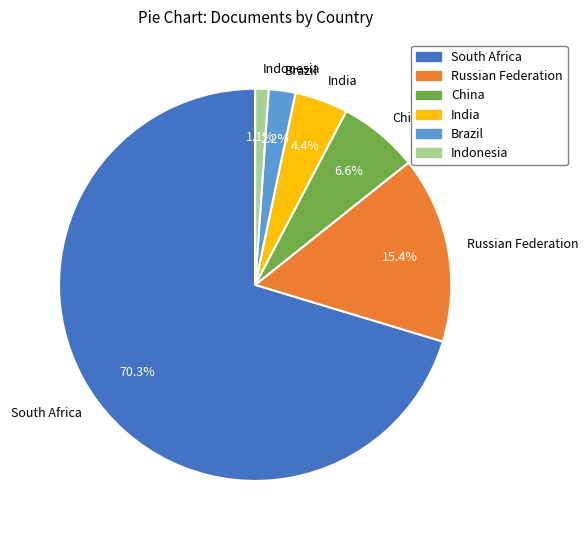

Count the number of slices in the pie.

6